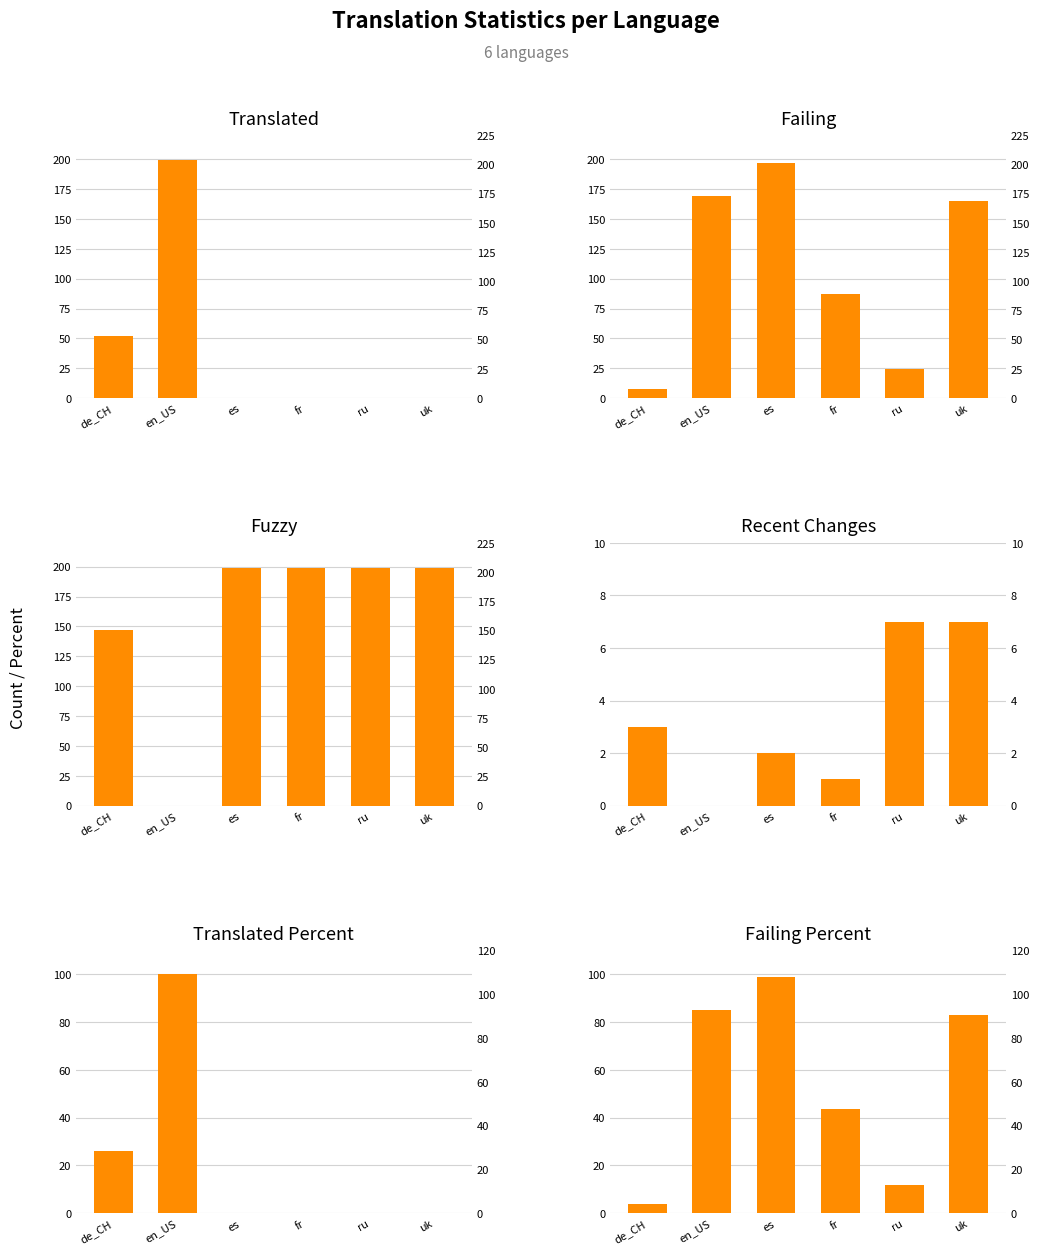

What position from the right is es?

4